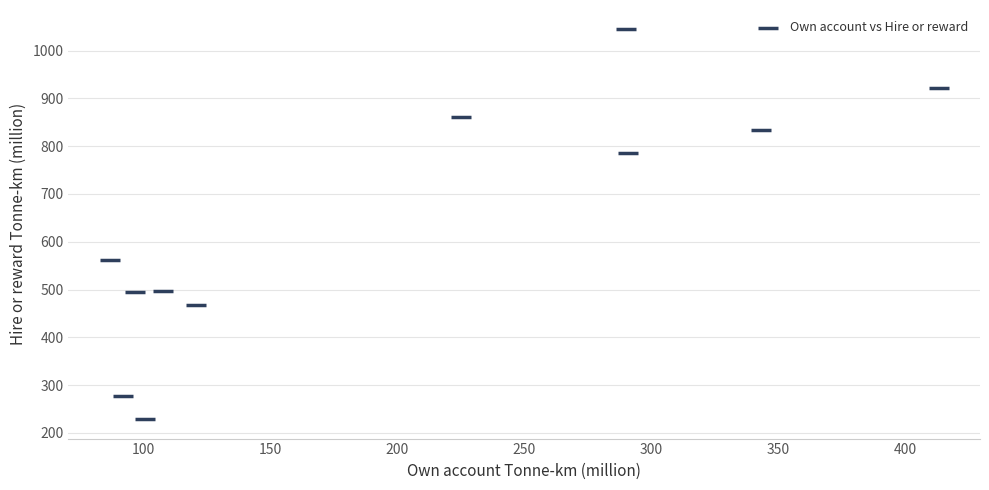

What is the range of X values (max minus min)?

326